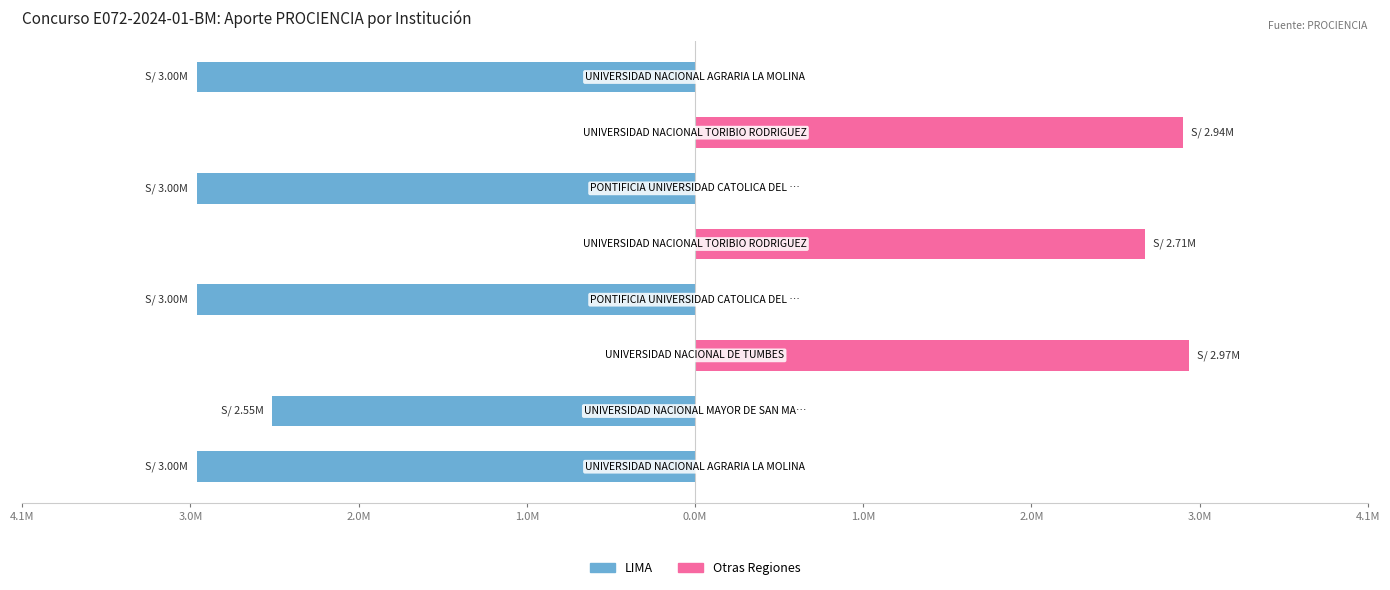

Reading left to right, transcribe all the data shown in this chart.

LIMA: 4.1M=-3.0	3.0M=-2.5	2.0M=0.0	1.0M=-3.0	0.0M=0.0	1.0M=-3.0	2.0M=0.0	3.0M=-3.0
No-LIMA: 4.1M=0.0	3.0M=0.0	2.0M=3.0	1.0M=0.0	0.0M=2.7	1.0M=0.0	2.0M=2.9	3.0M=0.0